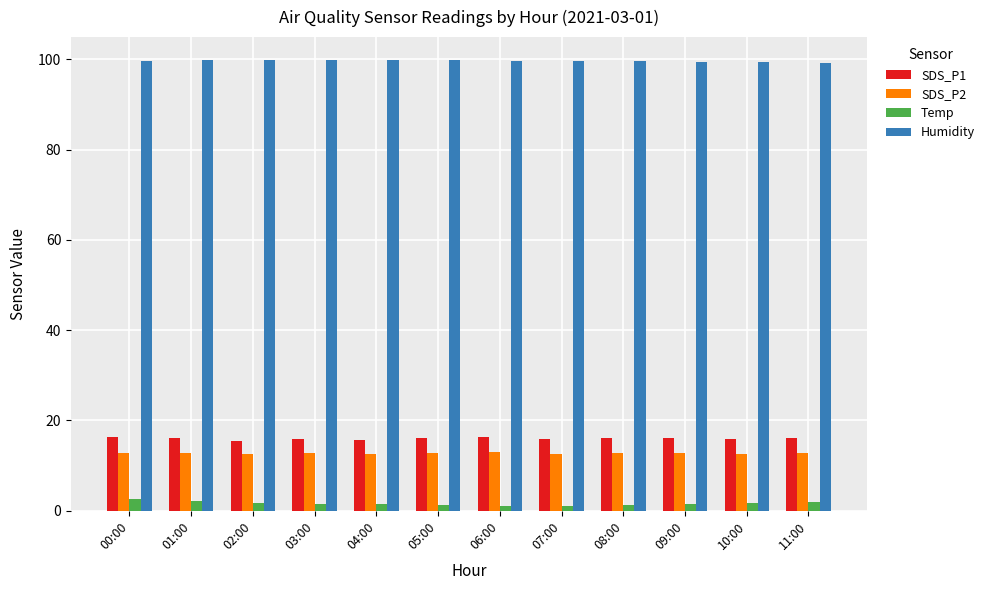

How many categories are shown in the chart?

12